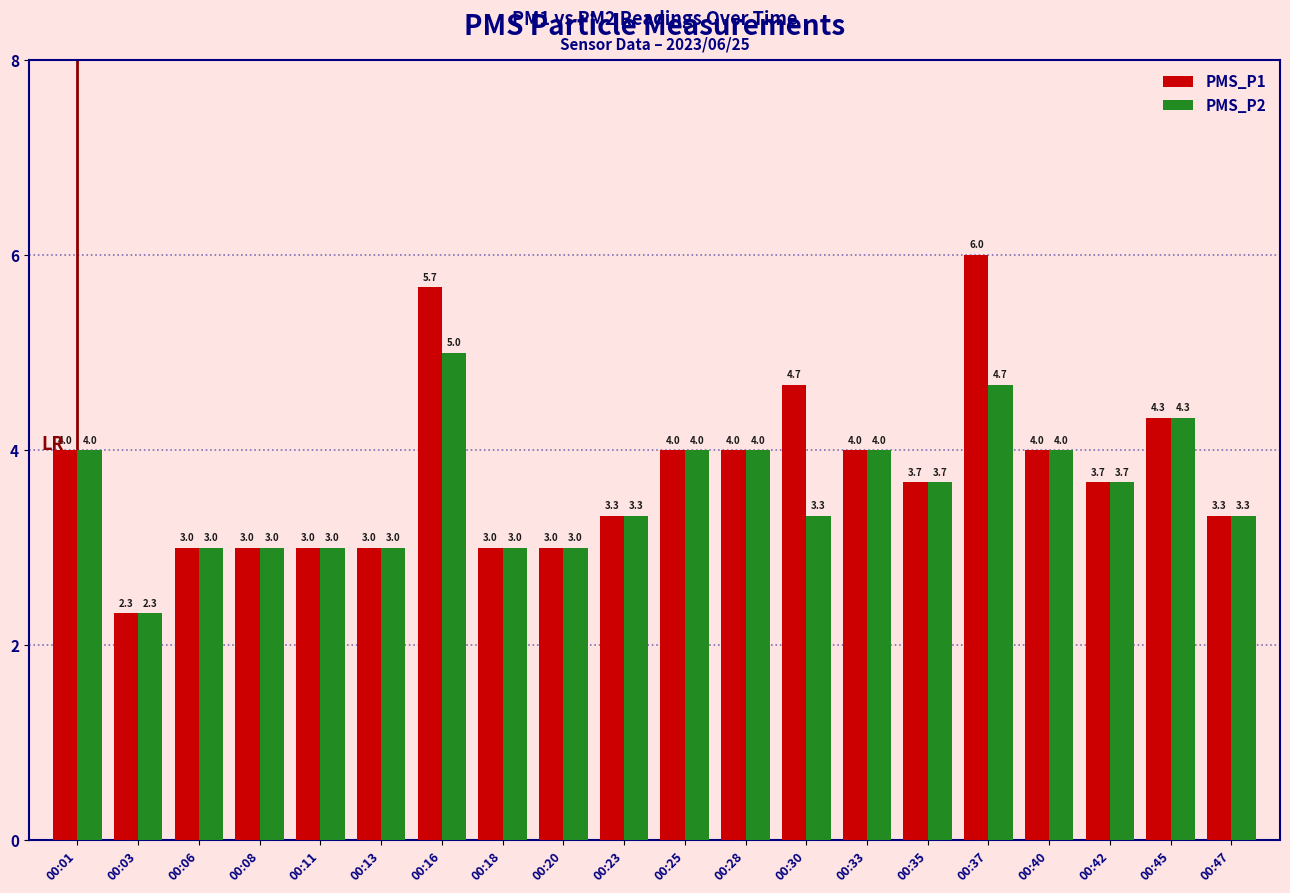

What is the spread (max minus min) of values at 00:37?

1.3